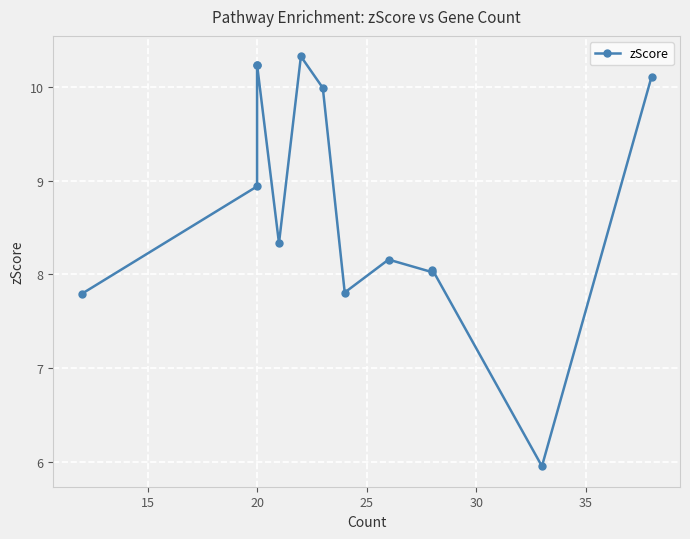

Is this an area chart (filled region under the line)?

No